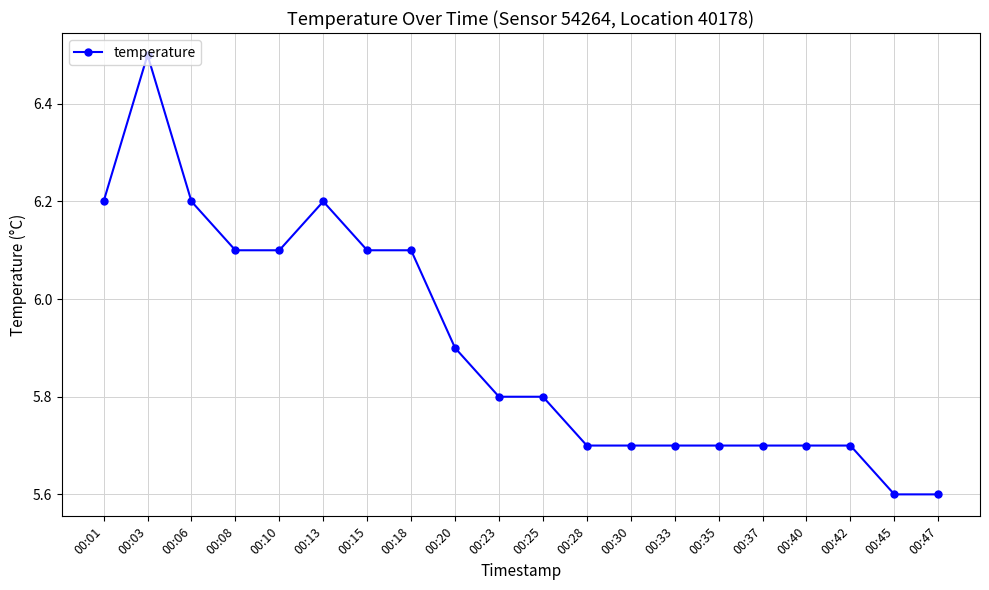

What is the smallest value displayed?

5.6